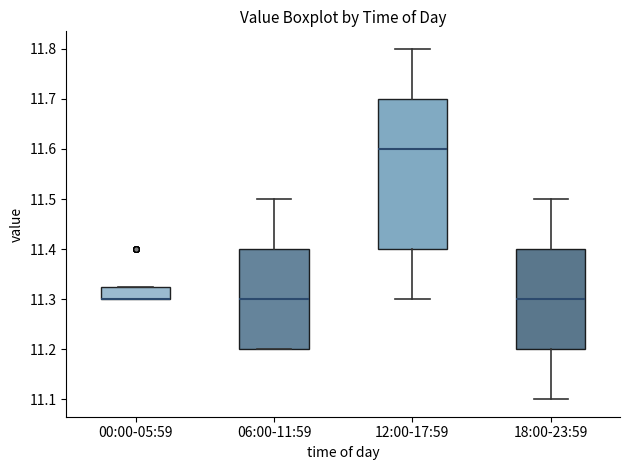

Where does the lower whisker of the box for 12:00-17:59 end on the y-axis? The values are not printed on the chart, so give them approximately, as read against the axis.

11.30